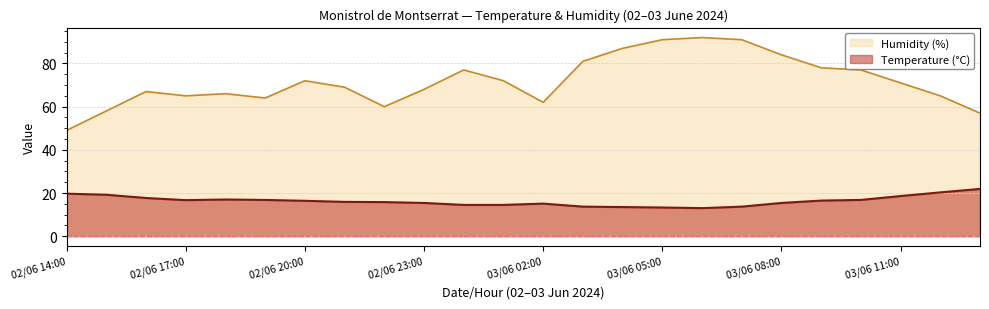

Where is Humidity (%) nearest to the value 70?

03/06 11:00